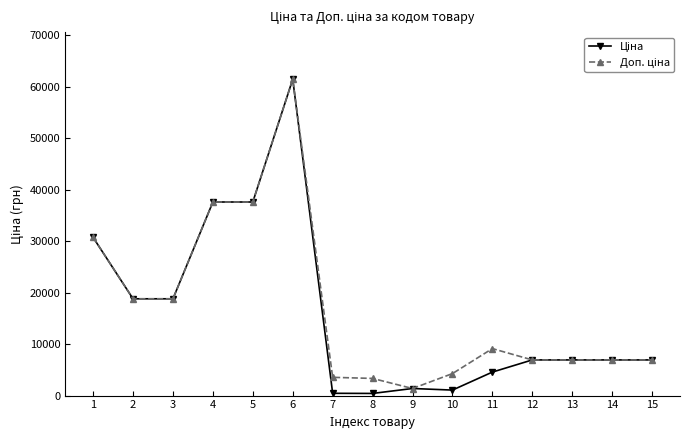

Does the chart have visible grid lines?

No